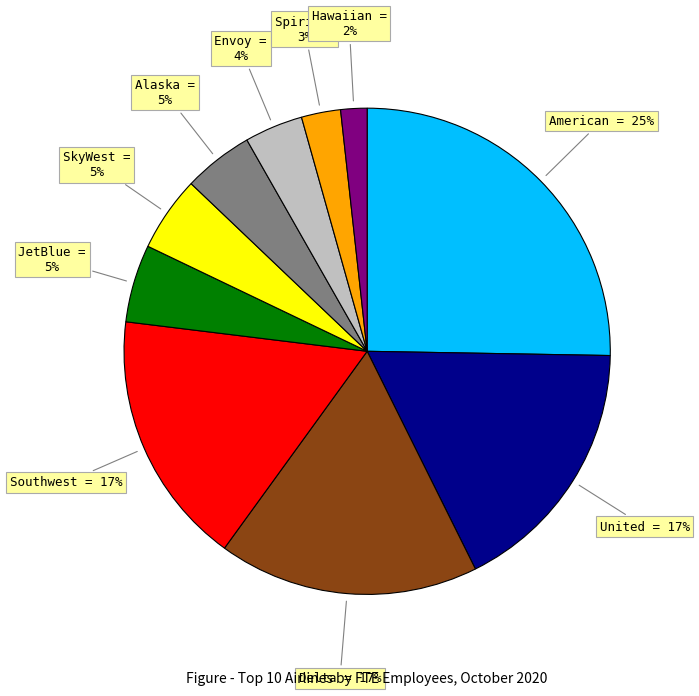

Is Spirit the majority of the pie?

No